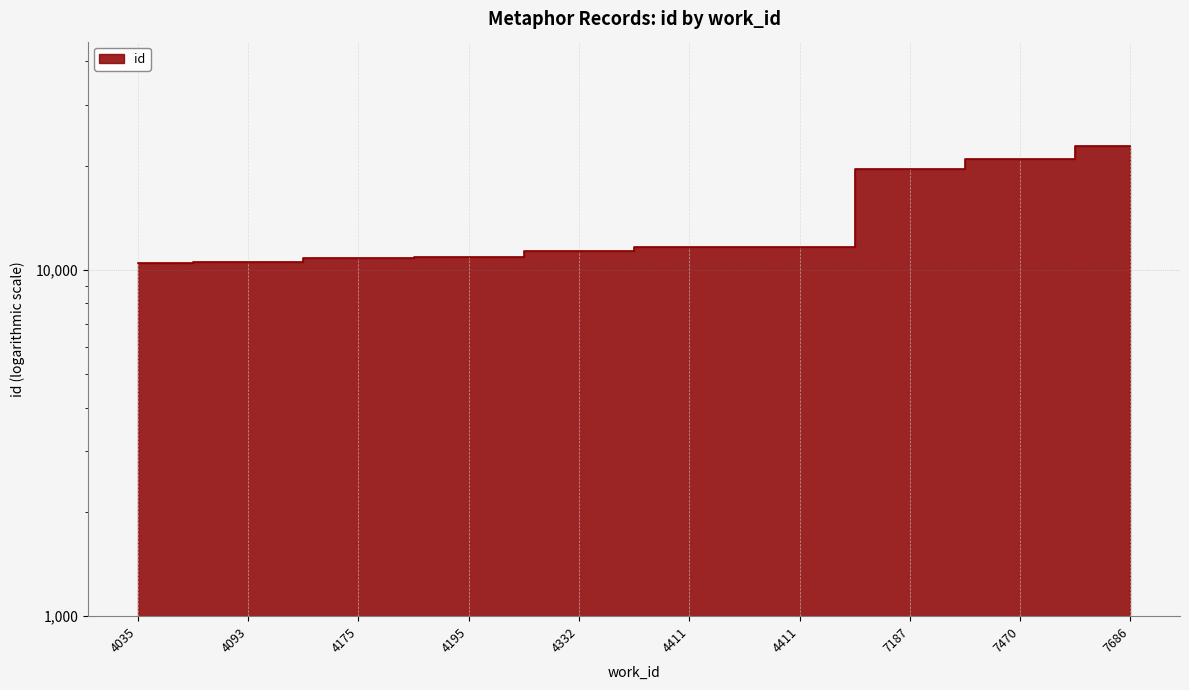

What is the value of the 5th point from the left?

11329